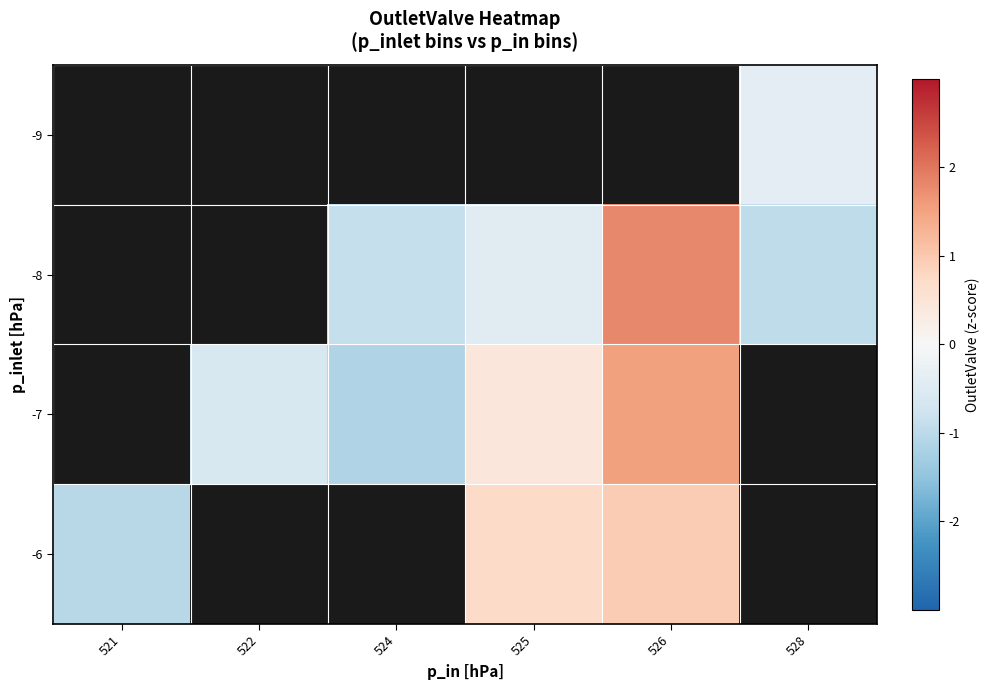

Is the value of -7 at 521 greater than the value of -6 at 521?

No